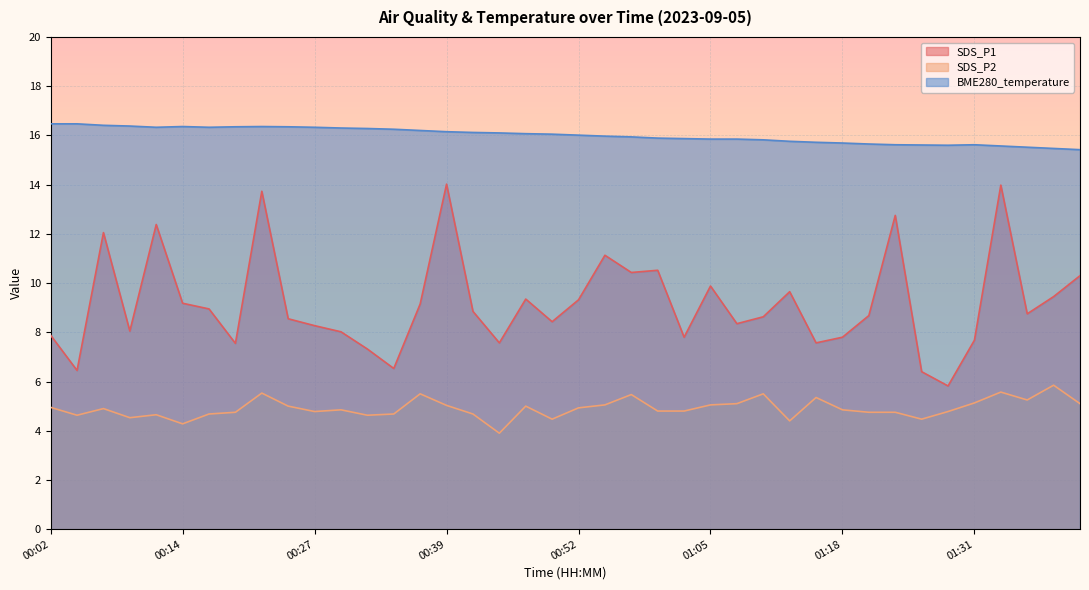

Where is BME280_temperature nearest to the value 15?

01:41